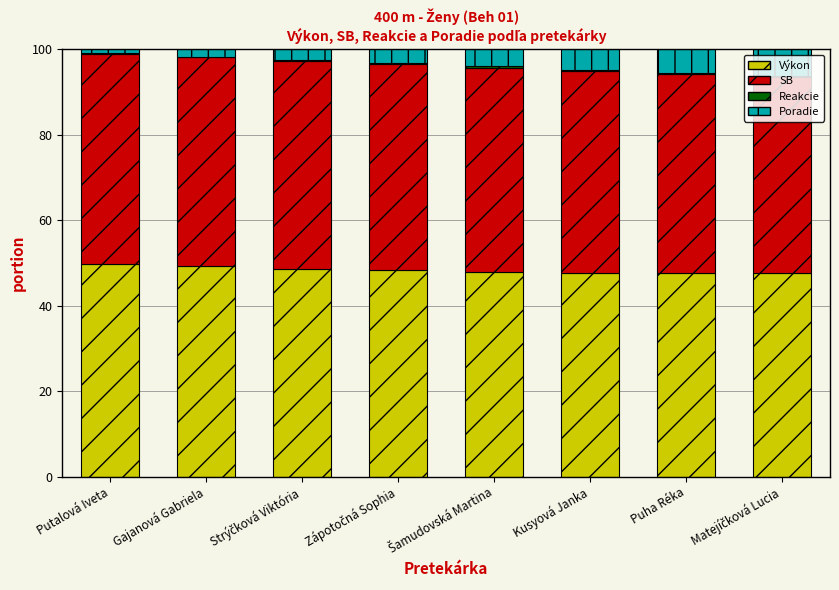

Is it true that Výkon equals 29.0 at Gajanová Gabriela?

False